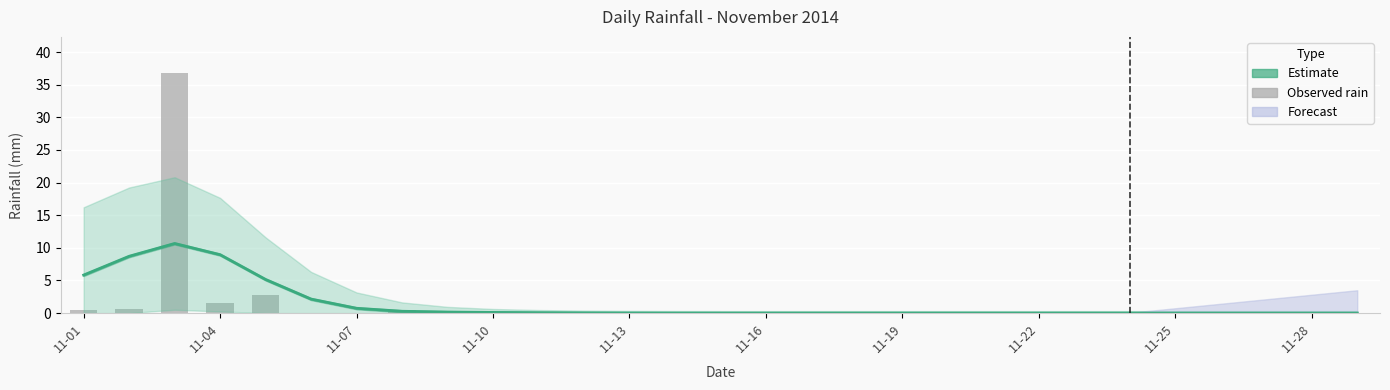

What is the difference between the second highest and minimum values in the Smoothed estimate series?

8.9